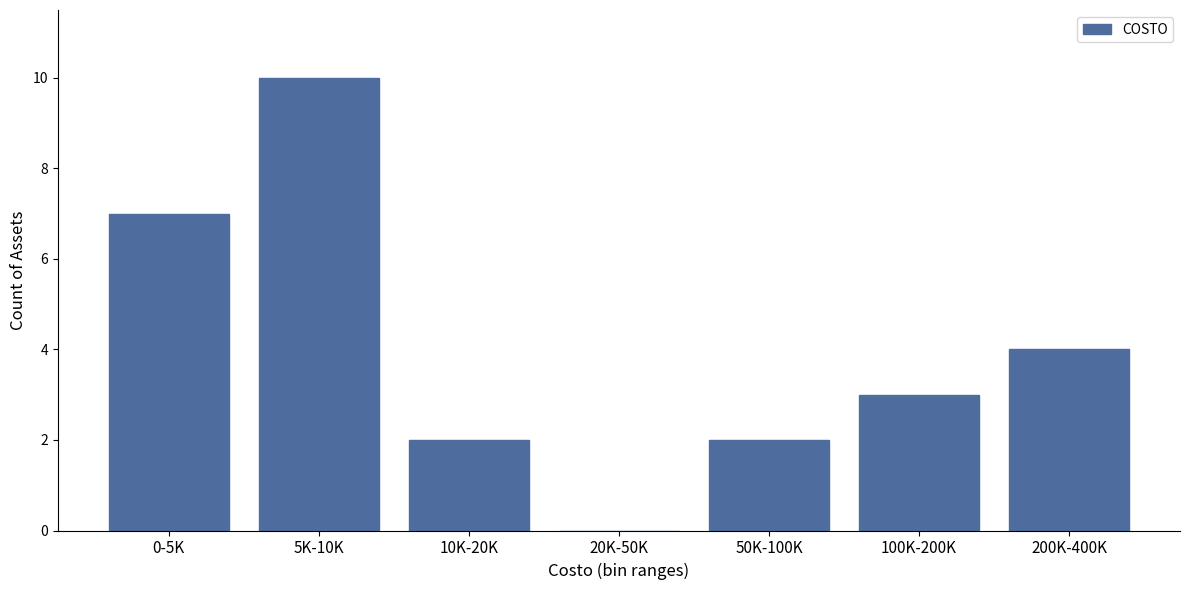

Reading left to right, transcribe all the data shown in this chart.

0-5K=7	5K-10K=10	10K-20K=2	20K-50K=0	50K-100K=2	100K-200K=3	200K-400K=4